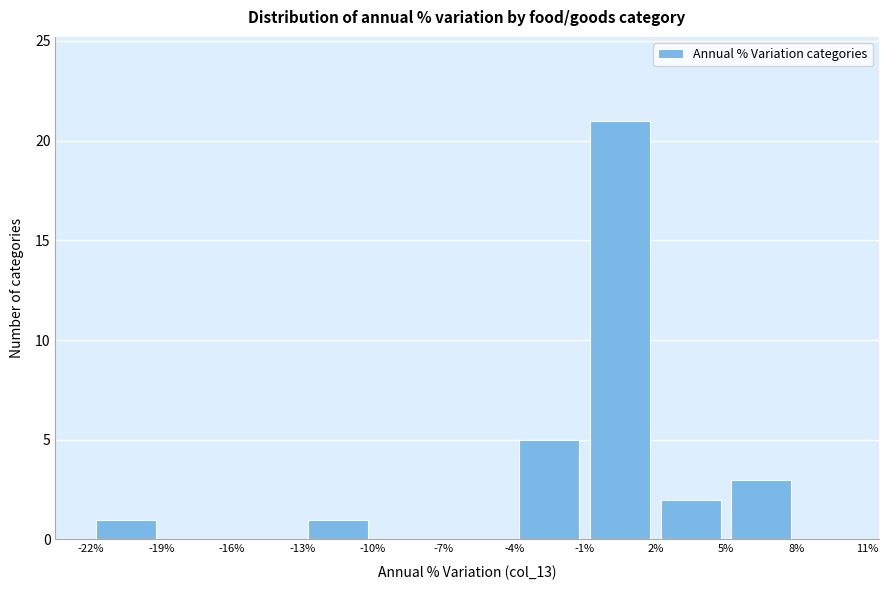

What is the height of the bar covering -1% to 2% on the x-axis? The values are not printed on the chart, so give them approximately, as read against the axis.

21